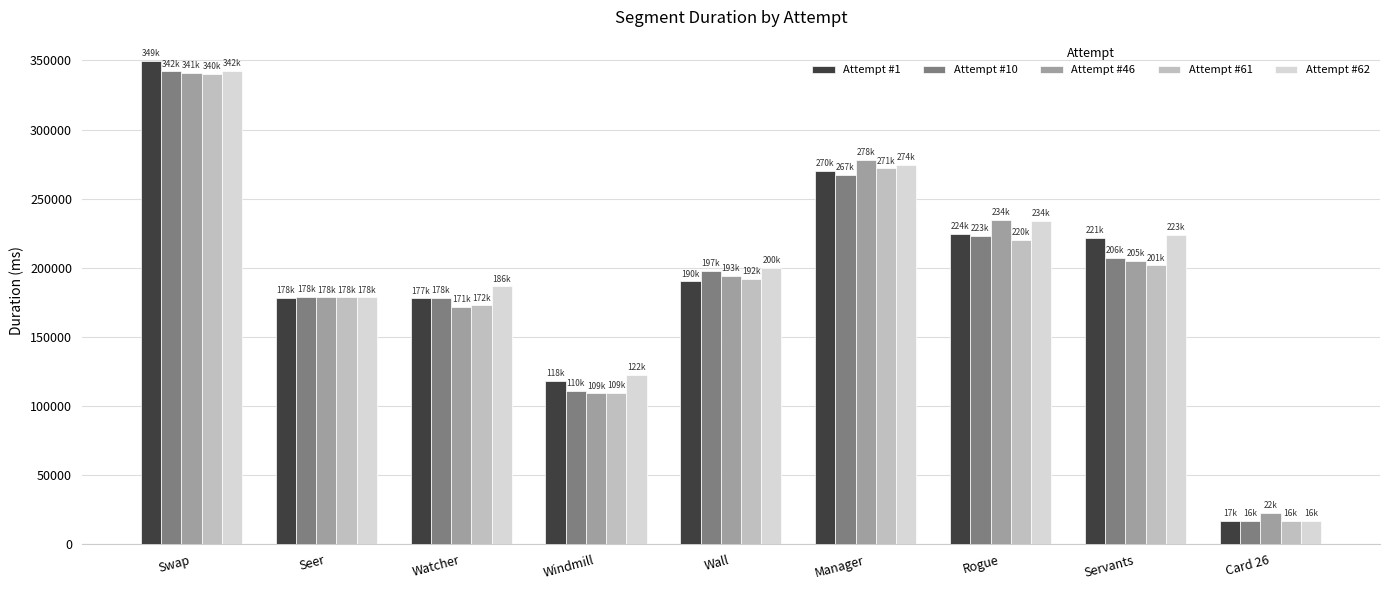

The Attempt #46 series shows 205188 at Servants. True or false?

True